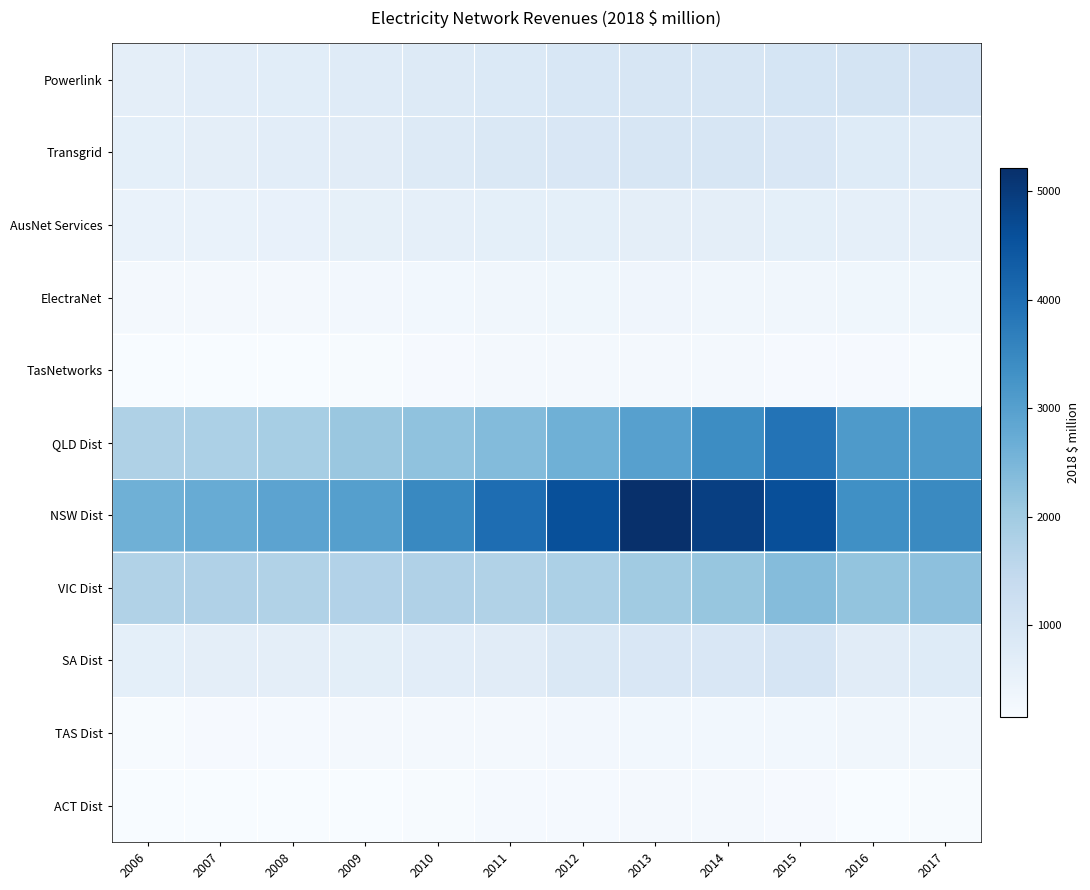

Reading left to right, what are all the values shown in this chart?

Powerlink: 2006=641.0	2007=675.7	2008=687.9	2009=741.9	2010=787.8	2011=847.9	2012=935.5	2013=950.8	2014=978.3	2015=1015.0	2016=1028.3	2017=1072.1
Transgrid: 2006=621.6	2007=641.0	2008=663.4	2009=704.2	2010=811.2	2011=861.1	2012=918.2	2013=963.0	2014=952.9	2015=906.0	2016=774.5	2017=747.0
AusNet Services: 2006=501.0	2007=502.0	2008=522.4	2009=576.4	2010=600.8	2011=607.9	2012=612.0	2013=625.2	2014=630.3	2015=612.0	2016=594.7	2017=583.5
ElectraNet: 2006=230.3	2007=235.4	2008=237.4	2009=284.3	2010=299.6	2011=317.9	2012=338.3	2013=360.7	2014=307.7	2015=322.0	2016=335.2	2017=341.4
TasNetworks: 2006=156.9	2007=162.0	2008=166.1	2009=178.3	2010=199.7	2011=234.4	2012=240.5	2013=243.6	2014=233.4	2015=204.8	2016=199.7	2017=179.4
QLD Dist: 2006=1775.3	2007=1811.8	2008=1889.8	2009=2088.1	2010=2209.4	2011=2375.9	2012=2637.6	2013=2991.2	2014=3396.2	2015=3894.3	2016=3136.1	2017=3124.7
NSW Dist: 2006=2627.7	2007=2726.6	2008=2901.3	2009=3015.8	2010=3490.8	2011=4018.2	2012=4592.2	2013=5215.7	2014=4905.8	2015=4620.0	2016=3336.2	2017=3463.0
VIC Dist: 2006=1741.7	2007=1769.5	2008=1740.2	2009=1730.9	2010=1753.4	2011=1747.2	2012=1826.8	2013=1990.5	2014=2140.9	2015=2350.4	2016=2169.7	2017=2250.2
SA Dist: 2006=616.5	2007=627.0	2008=633.6	2009=647.2	2010=662.3	2011=716.3	2012=876.9	2013=907.3	2014=918.8	2015=982.5	2016=708.1	2017=775.9
TAS Dist: 2006=180.1	2007=189.0	2008=216.4	2009=234.1	2010=264.0	2011=259.3	2012=275.4	2013=295.4	2014=295.7	2015=302.7	2016=320.7	2017=308.3
ACT Dist: 2006=148.9	2007=150.7	2008=159.1	2009=147.1	2010=169.6	2011=222.2	2012=225.9	2013=235.1	2014=246.2	2015=197.4	2016=166.6	2017=172.7